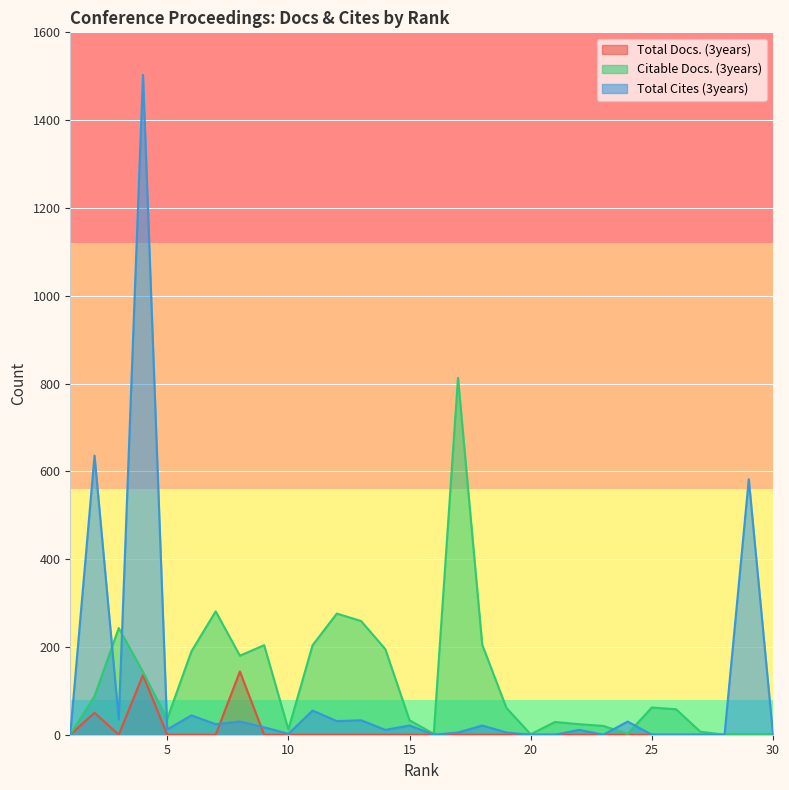

How many lines are shown in the chart?

3